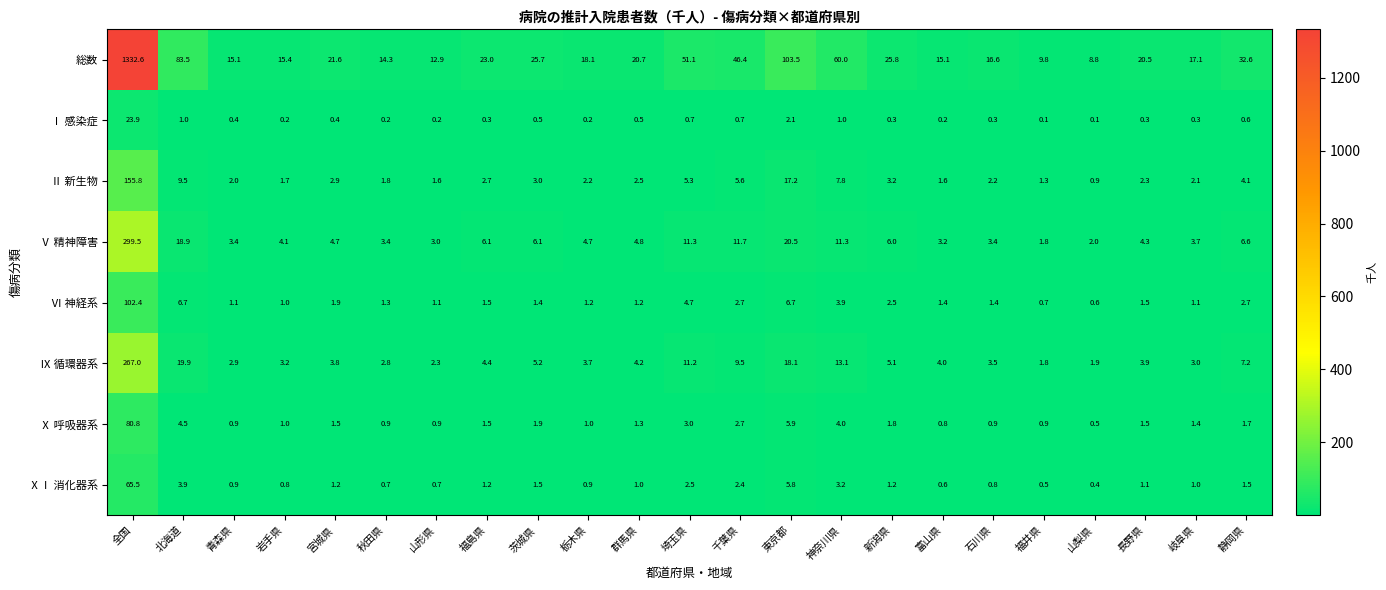

What is the lowest value of the Ⅸ 循環器系 series?

1.8